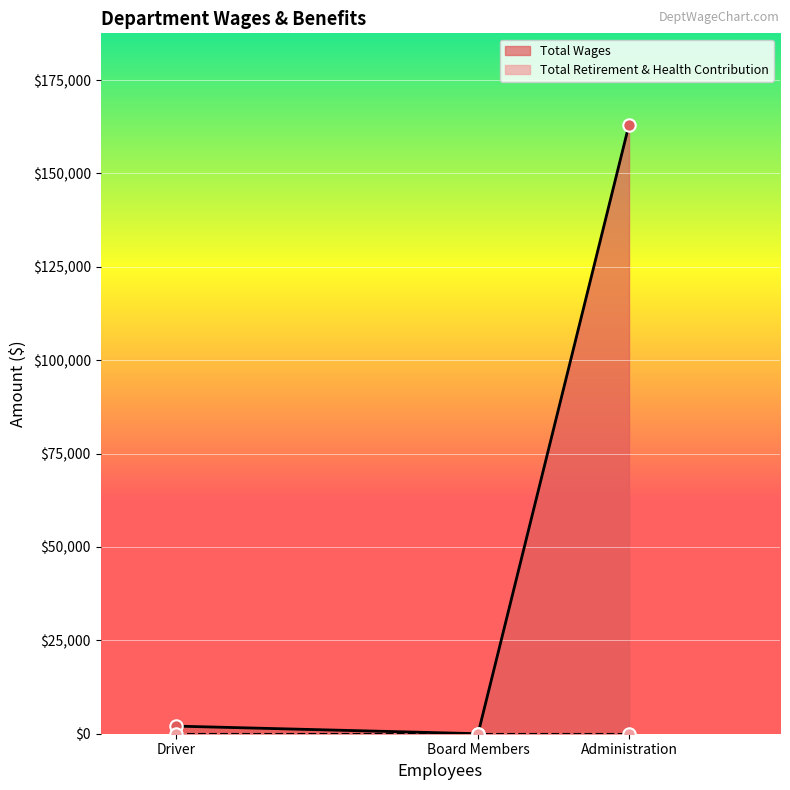

At which category is the sum across all series the highest?

Administration